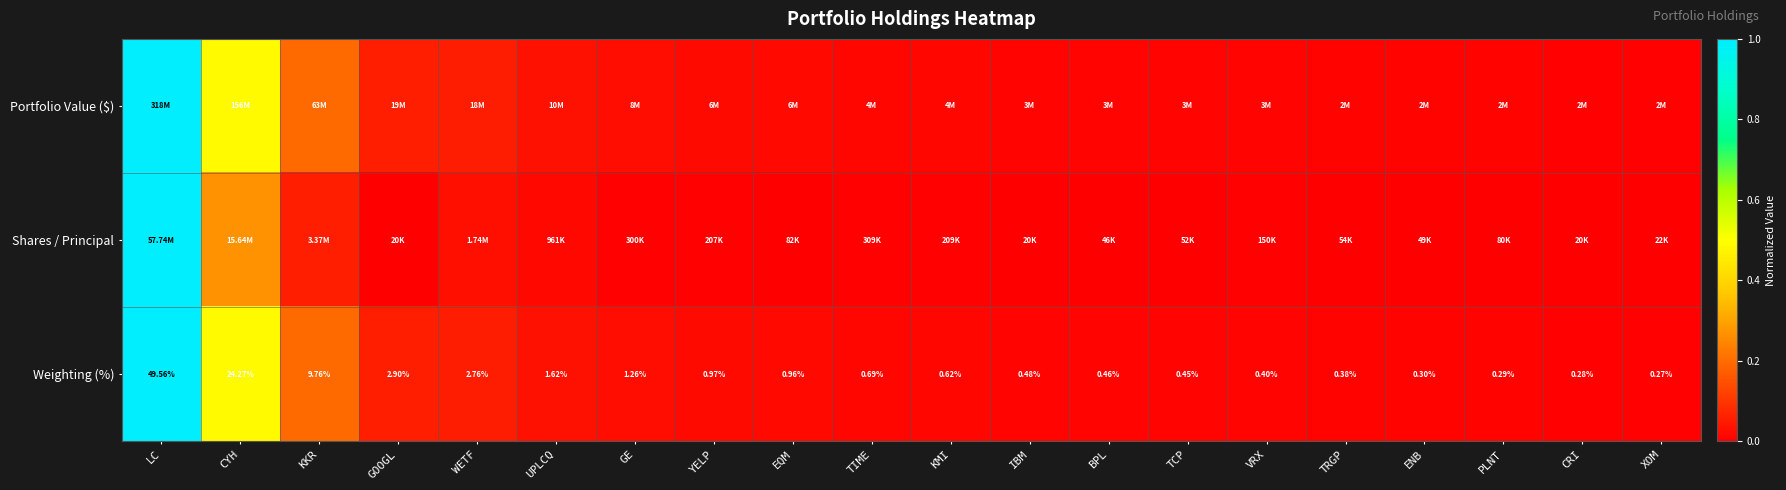

Which category has the highest value in the Weighting (%) series?

LC